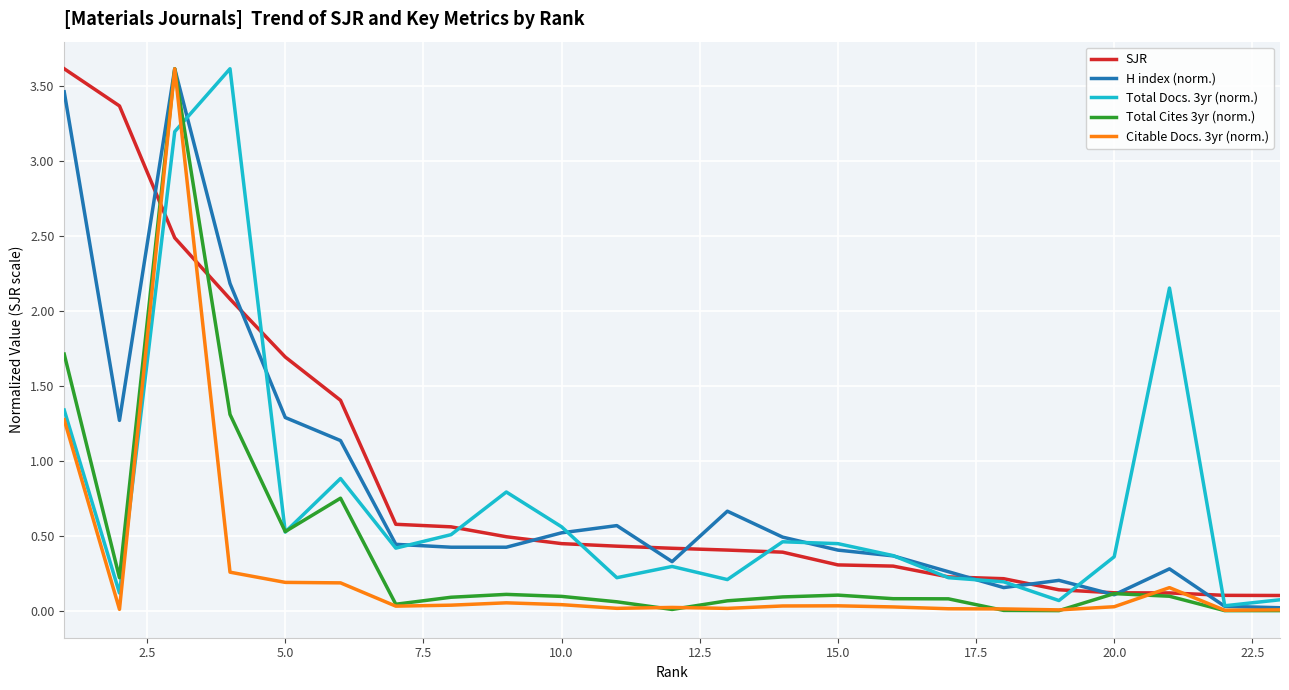

Which series has the widest spread of values?

Total Cites 3yr (norm.)